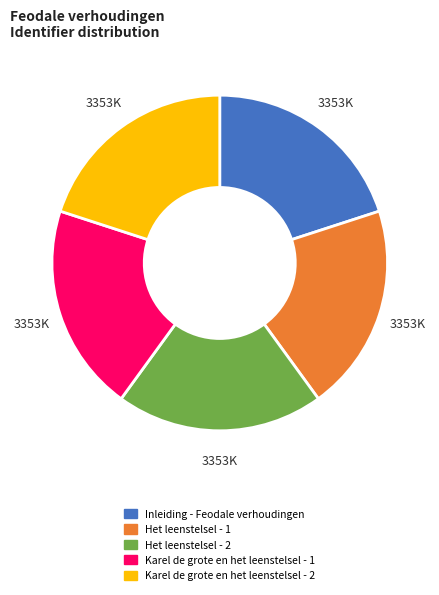

The Het leenstelsel - 2 slice represents 20% of the pie. True or false?

True